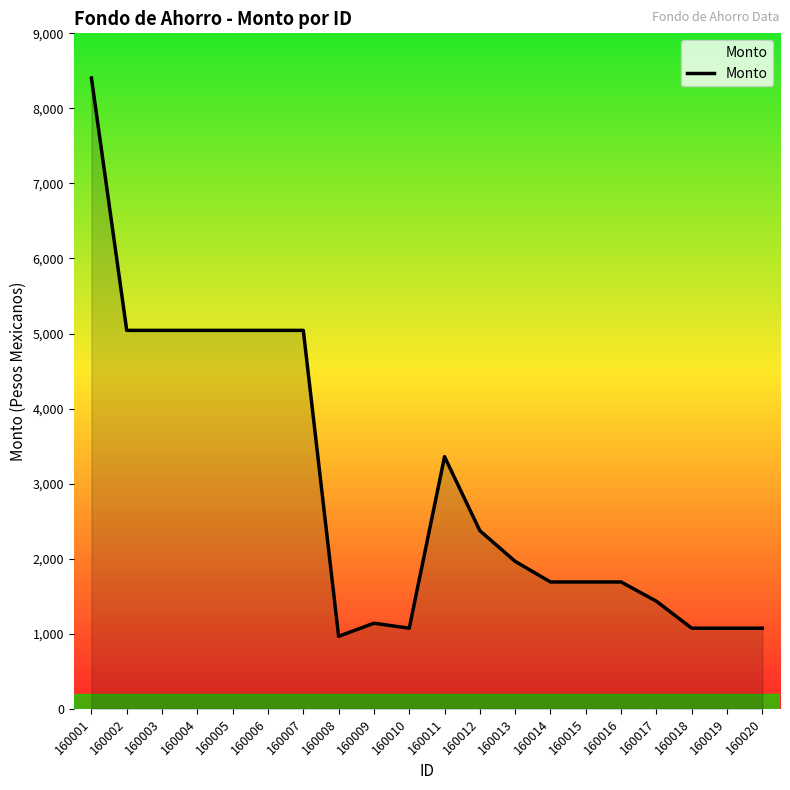

What is the greatest value displayed?

8404.2